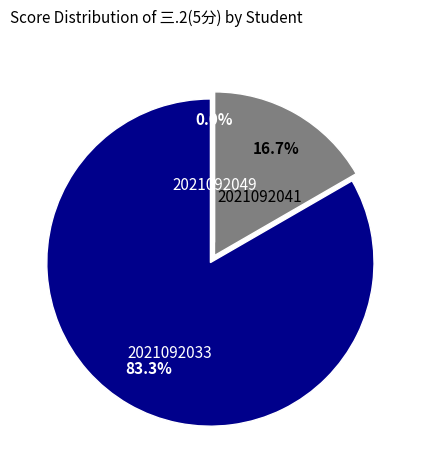

Which slice represents more than half of the pie?

2021092033